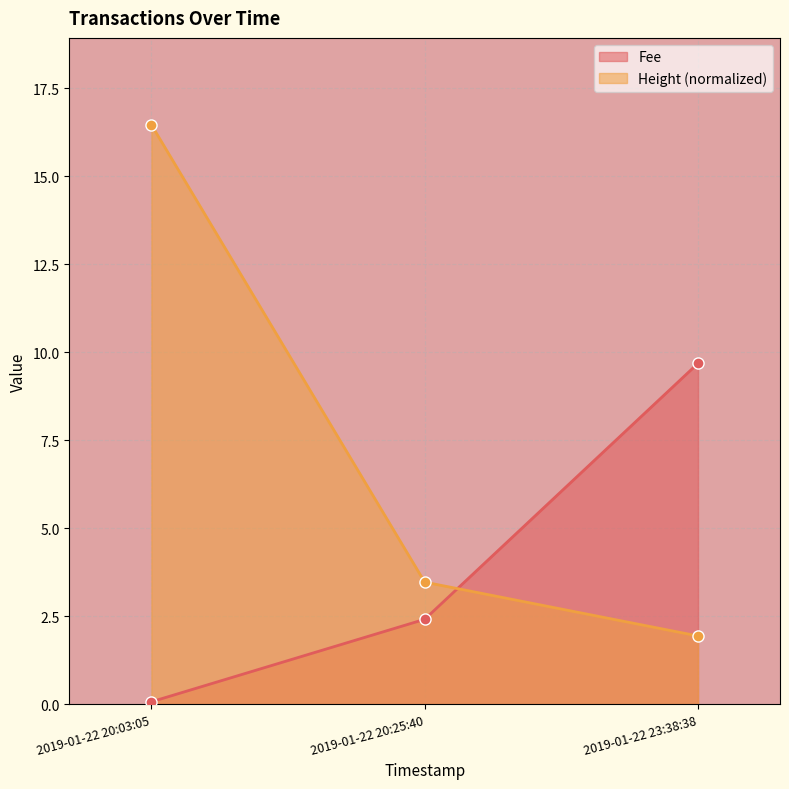

What is the value of the Fee point at the 2nd from the left?

2.4